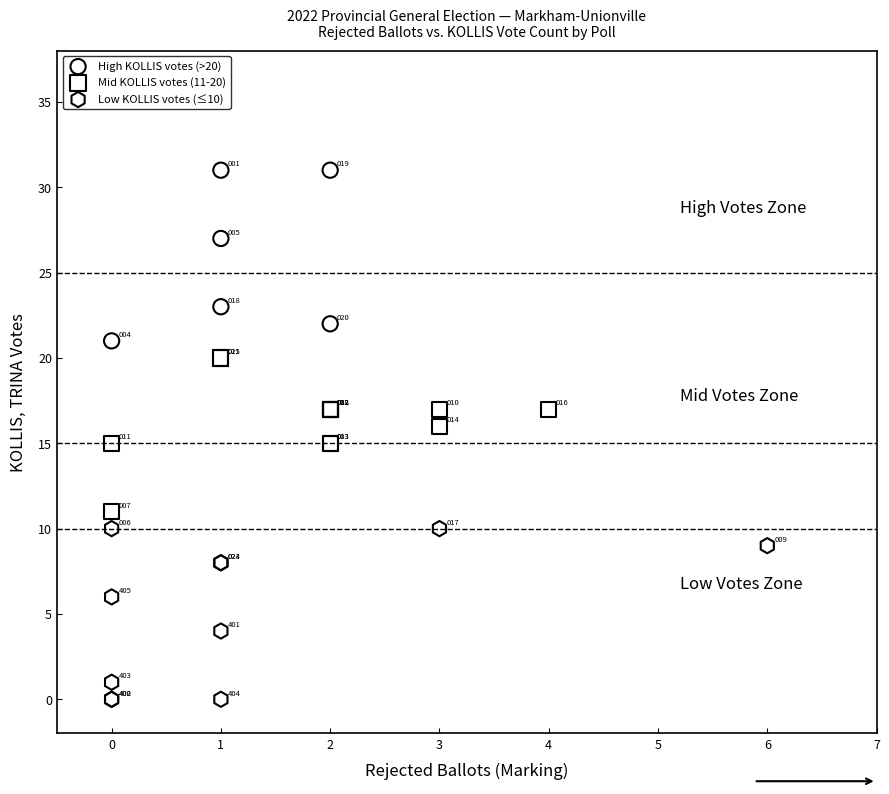

Which series contains the lowest Y value?

Low KOLLIS votes (≤10)